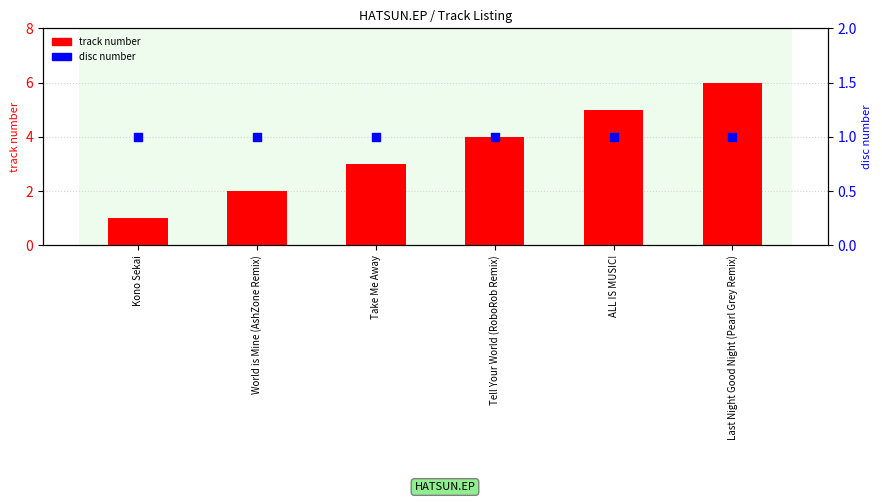

Which series reaches the minimum Y coordinate?

track number